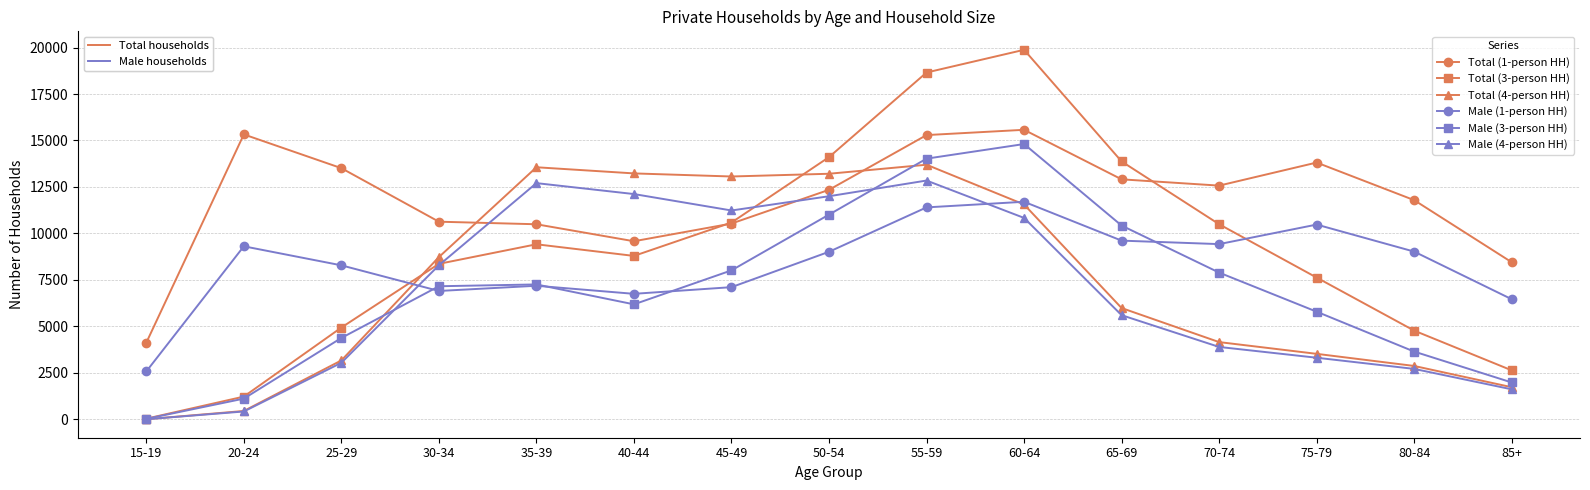

What is the label of the 2nd point from the right?

80-84